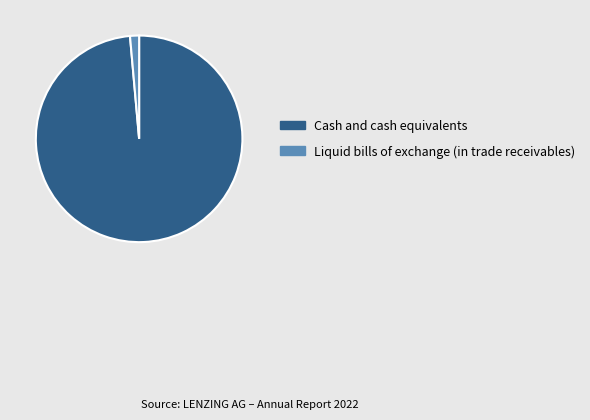

Rank the categories by value from lowest to highest.

Liquid bills of exchange (in trade receivables), Cash and cash equivalents